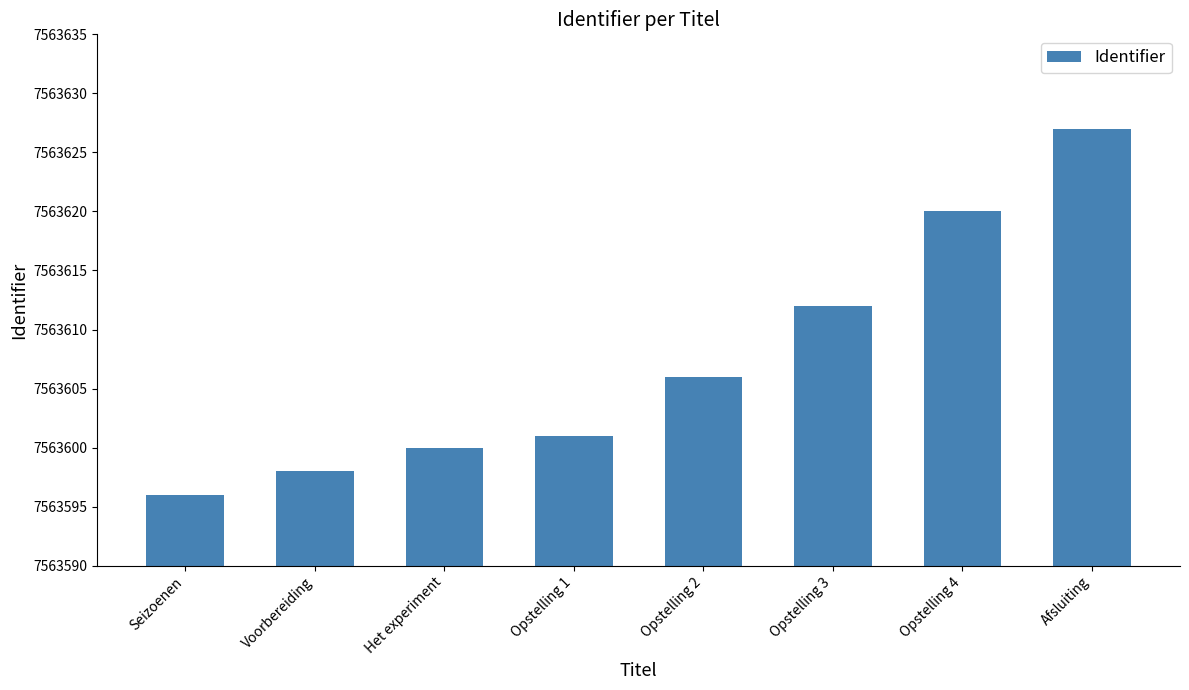

What position from the left is Opstelling 3?

6